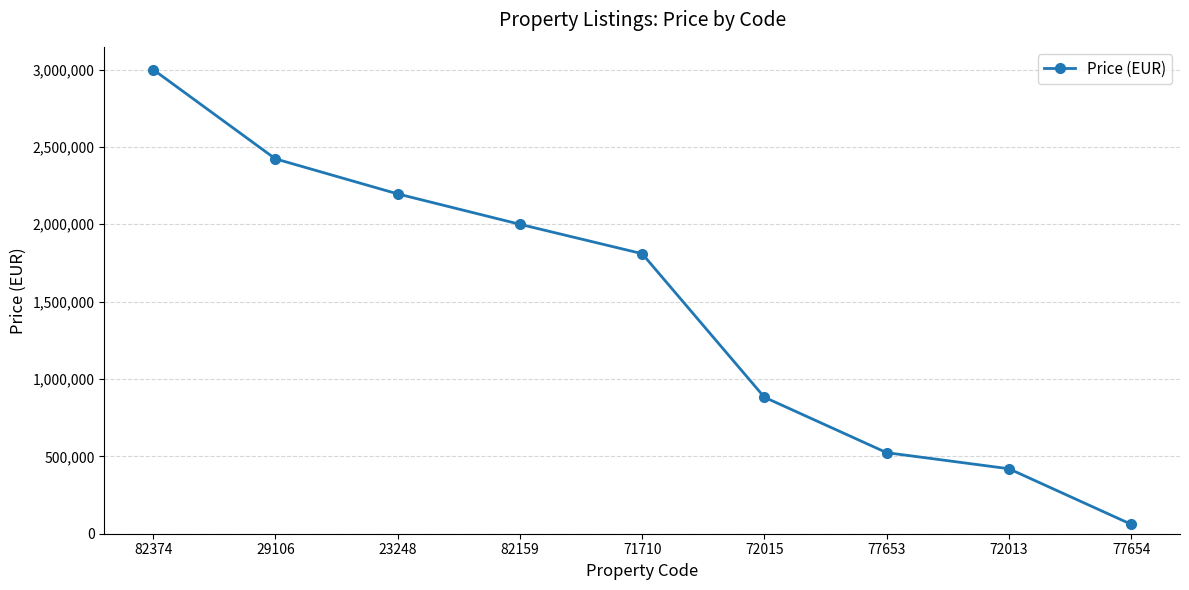

What is the minimum value shown in the chart?

61200